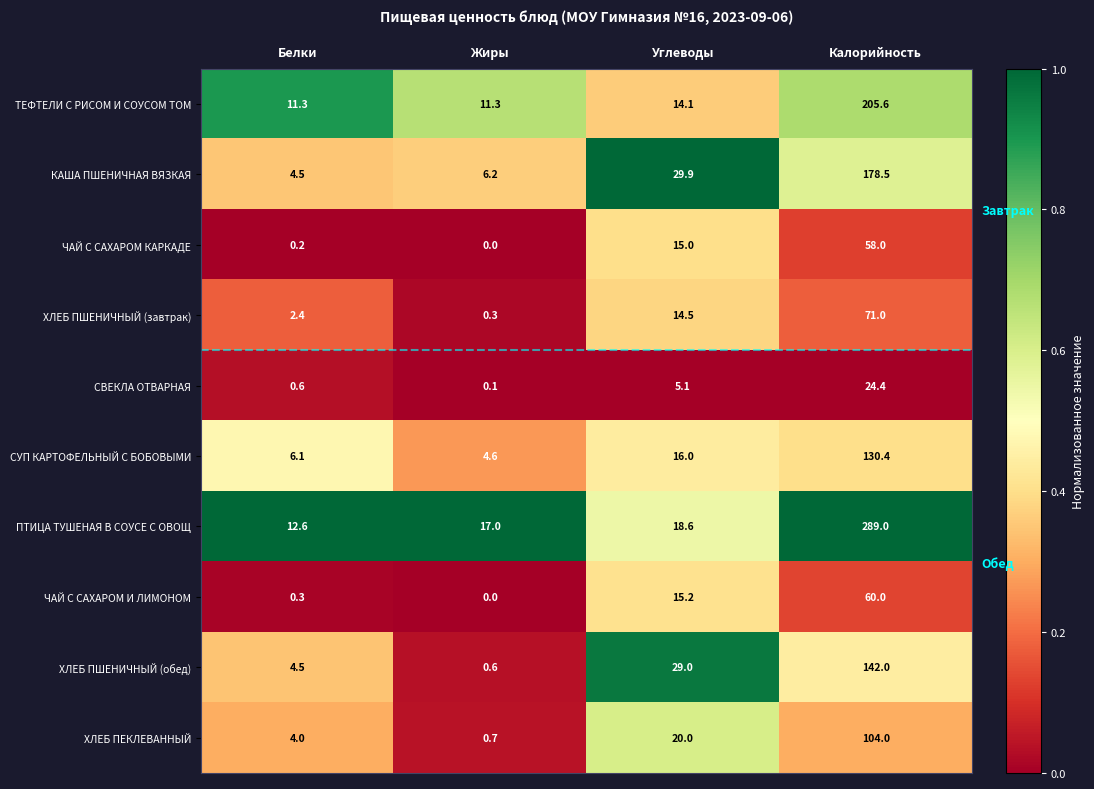

Is the value of ХЛЕБ ПШЕНИЧНЫЙ (обед) at Углеводы greater than the value of ТЕФТЕЛИ С РИСОМ И СОУСОМ ТОМ at Углеводы?

Yes